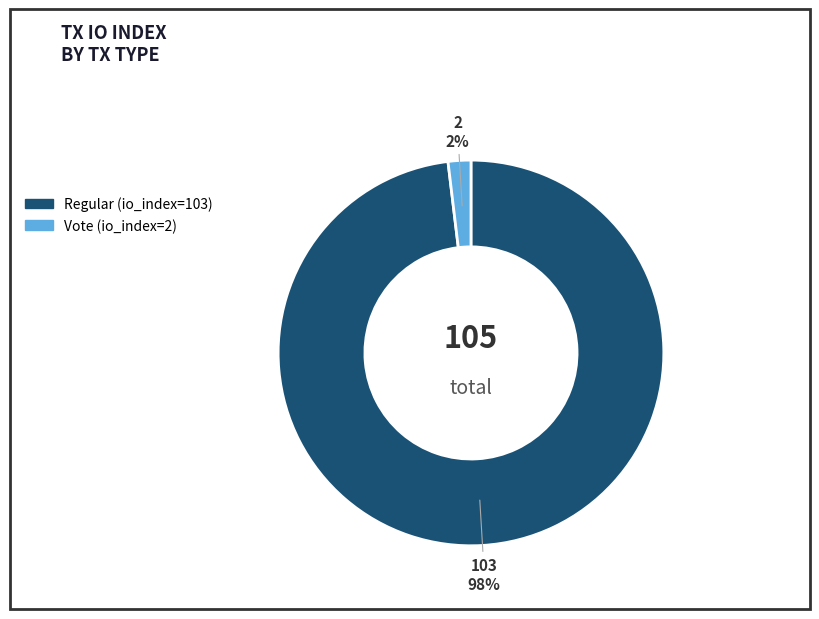

Is it true that Vote (io_index=2) is 16% of the pie?

False